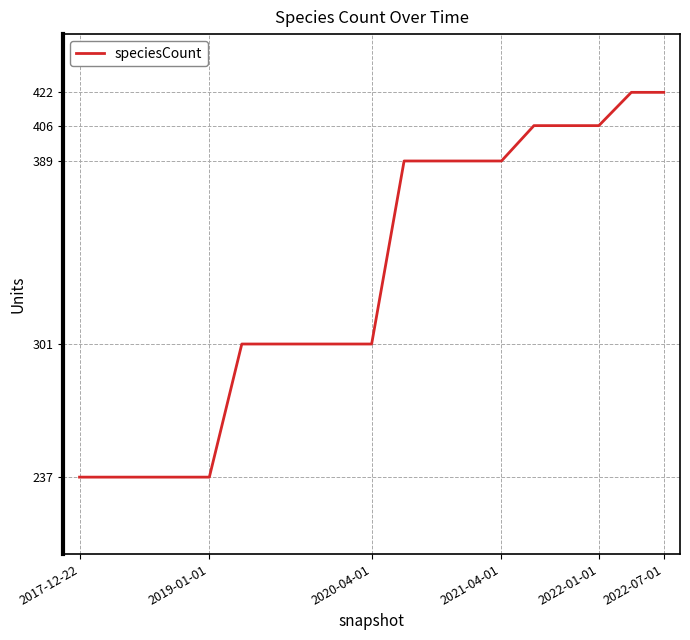

What is the difference between the maximum and minimum values?

185